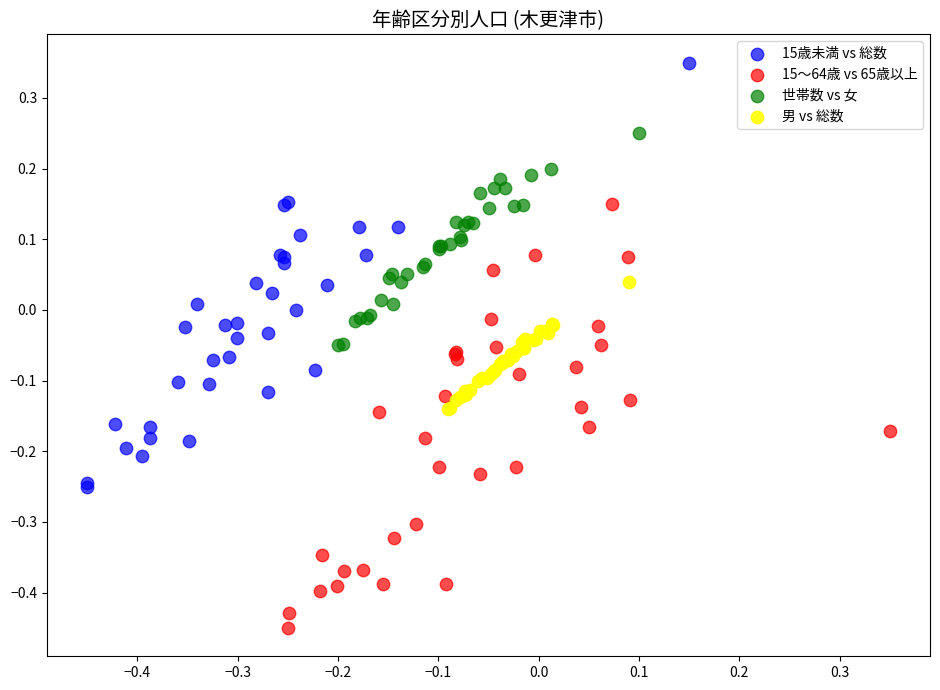

Which series contains the highest Y value?

15歳未満 vs 総数